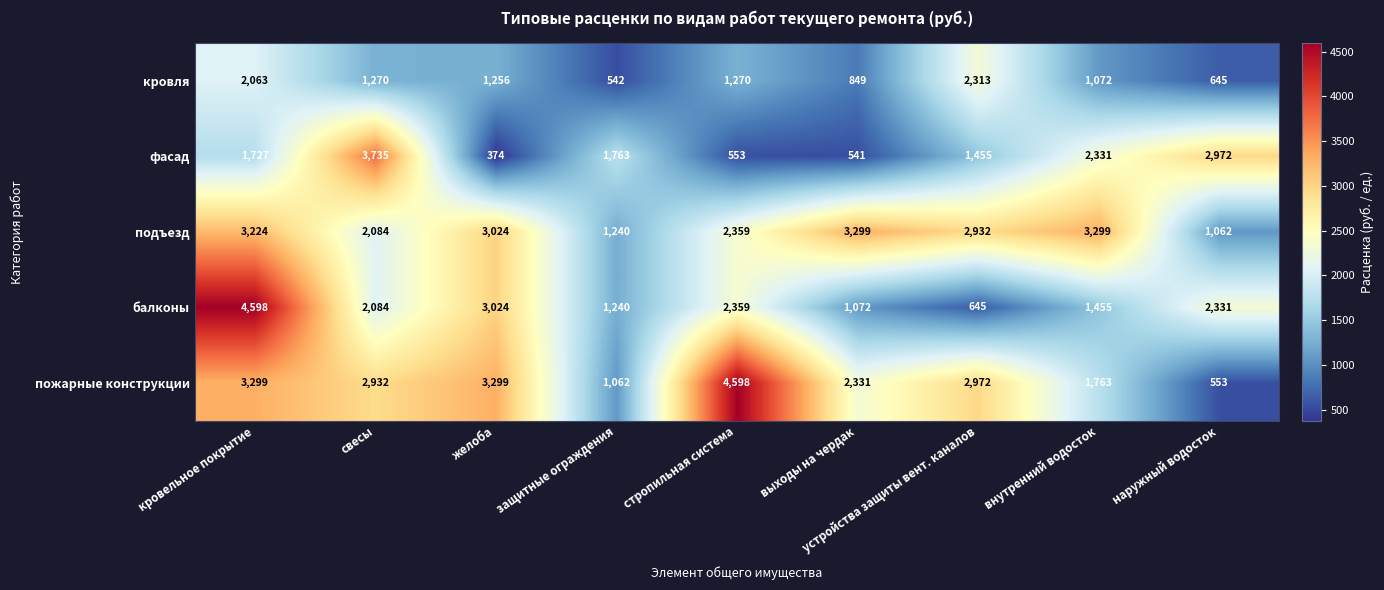

What is the total value across all series at наружный водосток?

7563